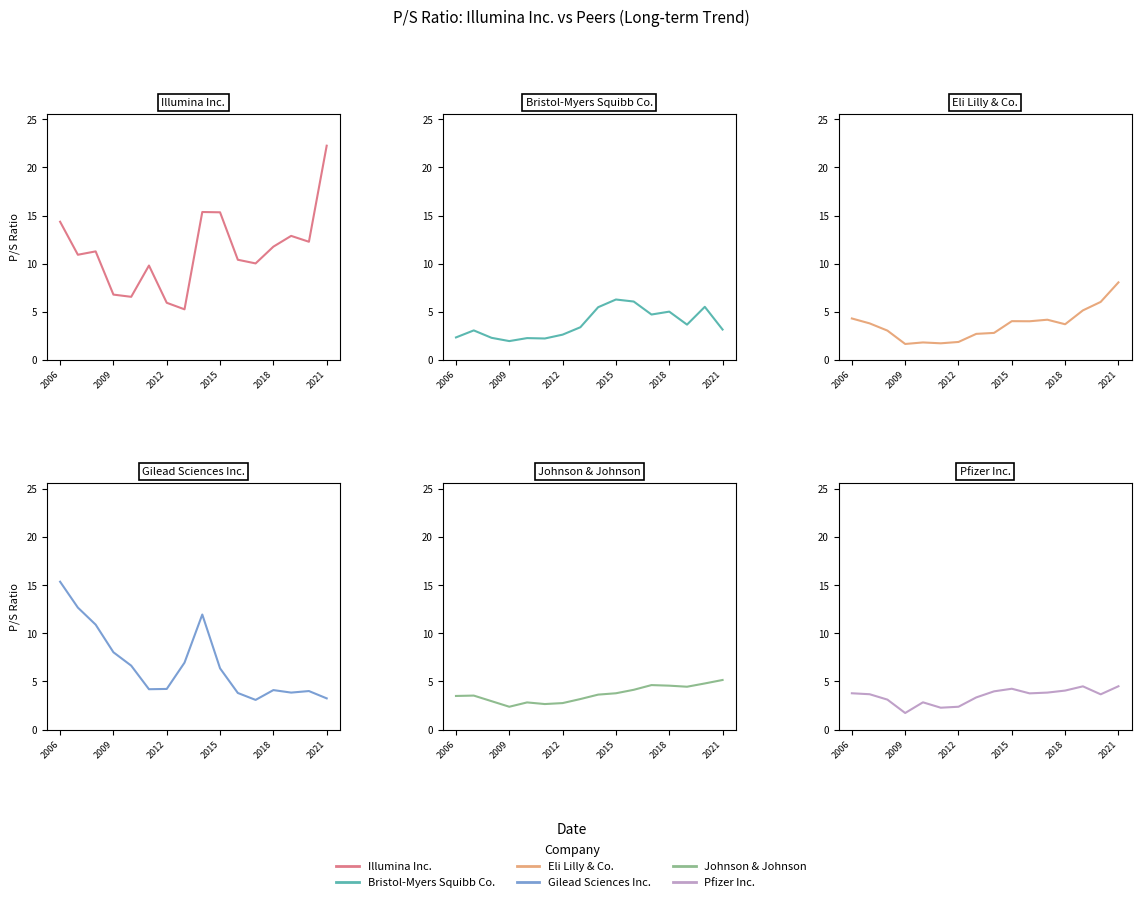

Where do Bristol-Myers Squibb Co. and Johnson & Johnson first cross each other?

6 and 7